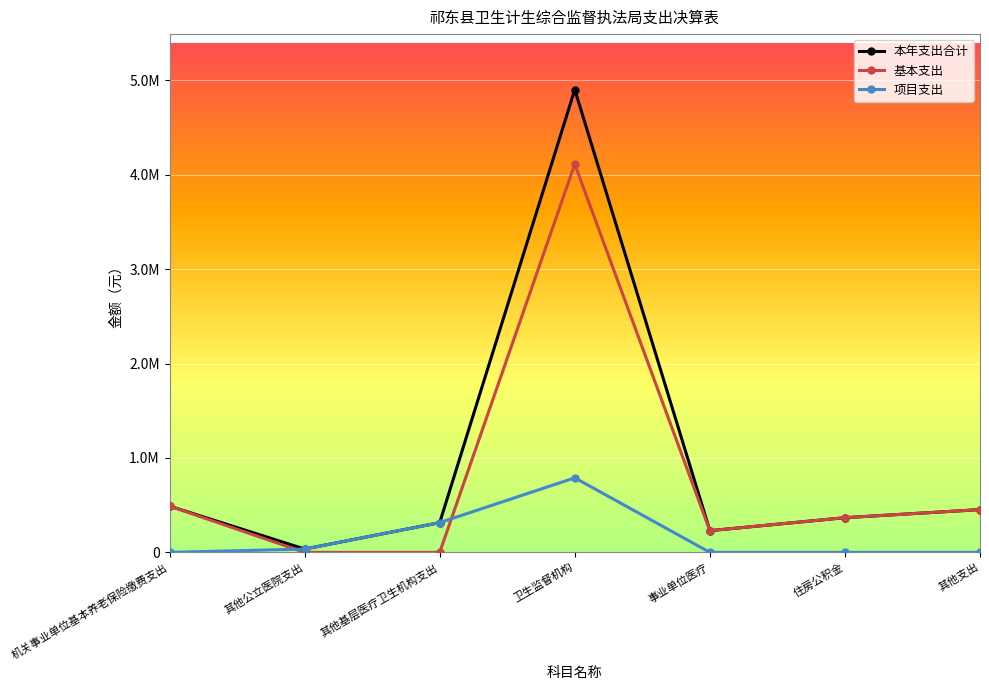

What are all the series names shown in the legend?

本年支出合计, 基本支出, 项目支出